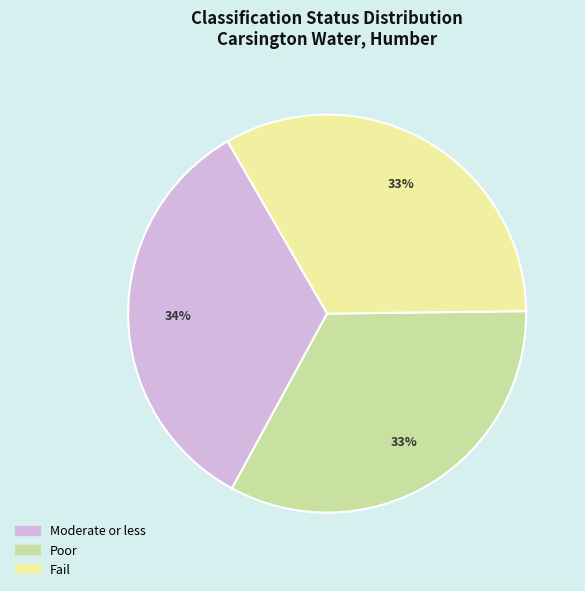

Does Moderate or less represent more than half of the total?

No